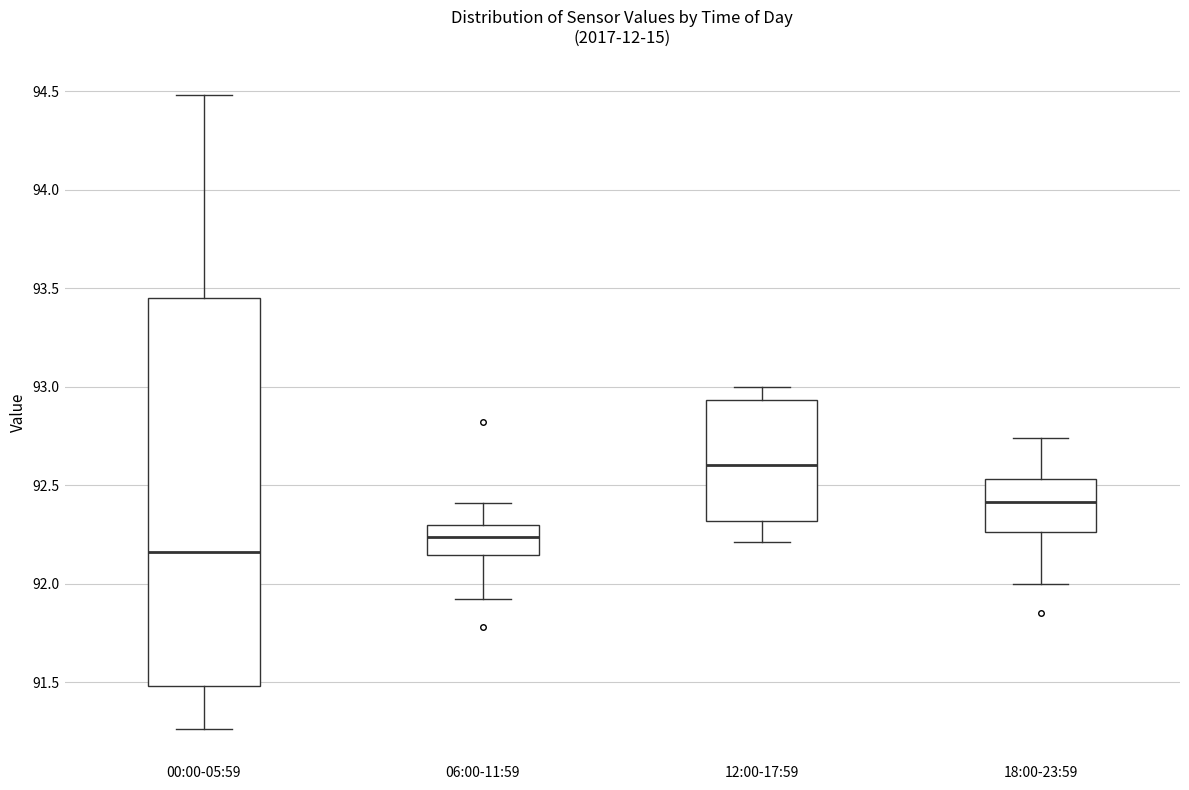

Reading left to right, read every box against the y-axis: the position of its median line, the range the box covers, and the ends of its whiskers. The values are not printed on the chart, so give them approximately, as read against the axis.

00:00-05:59: median 92.15, box 91.50 to 93.45, whiskers 91.25 to 94.50
06:00-11:59: median 92.25, box 92.15 to 92.30, whiskers 91.90 to 92.40
12:00-17:59: median 92.60, box 92.30 to 92.95, whiskers 92.20 to 93.00
18:00-23:59: median 92.40, box 92.25 to 92.55, whiskers 92.00 to 92.75